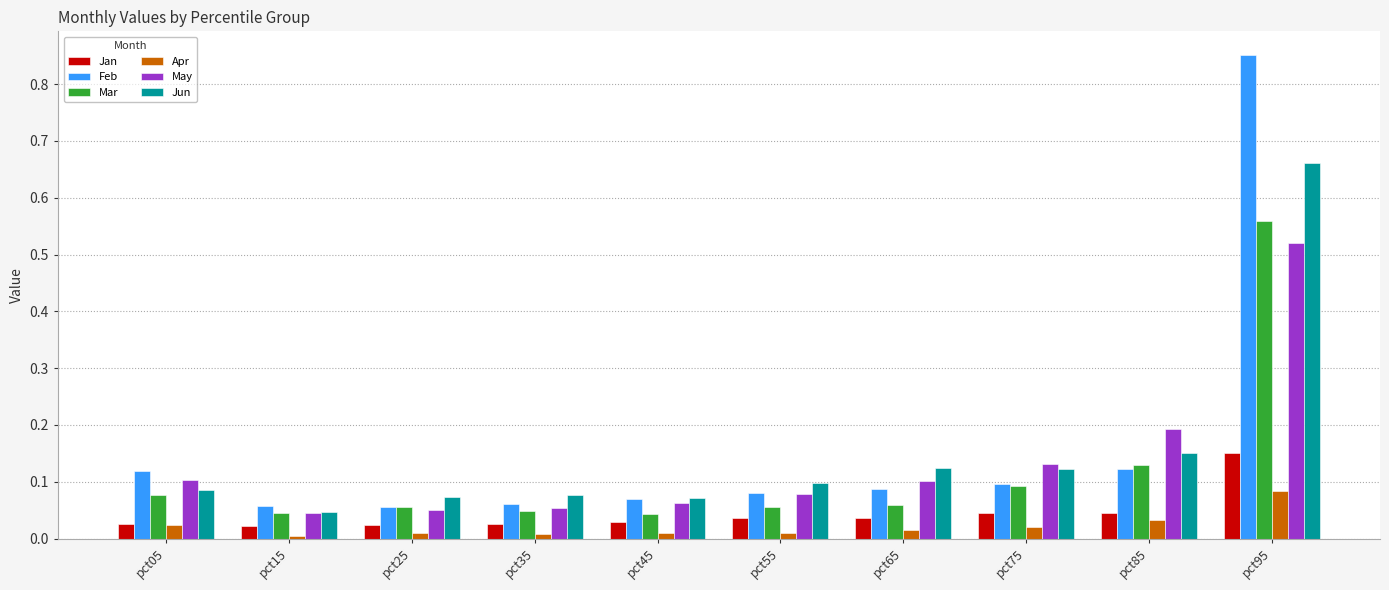

Is the value of Jan at pct05 greater than the value of Mar at pct25?

No